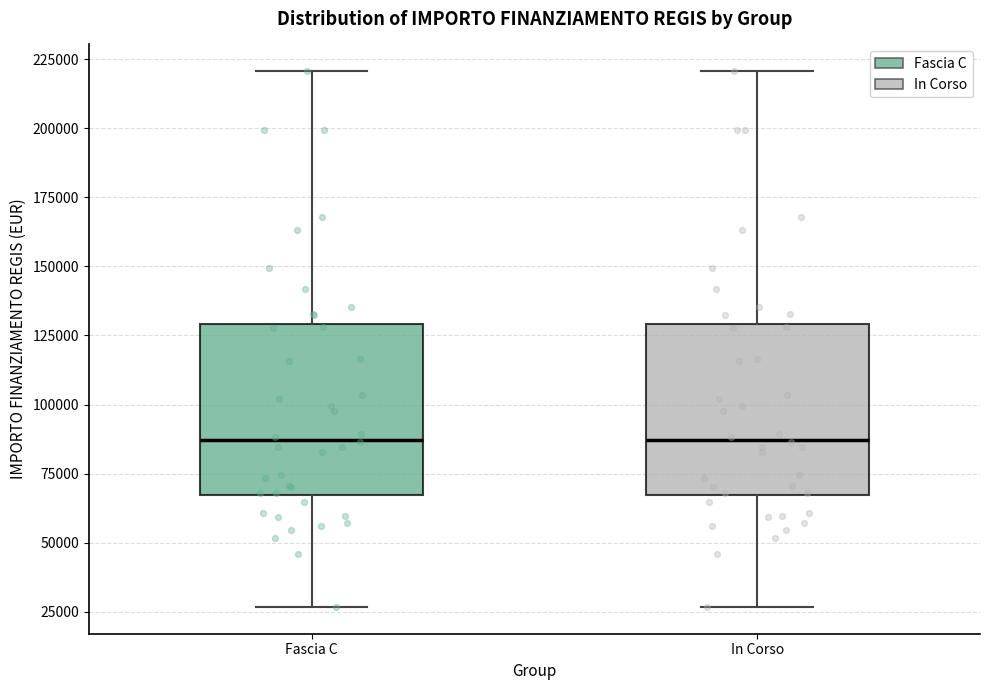

Where is the lower edge of the box for Fascia C on the y-axis? The values are not printed on the chart, so give them approximately, as read against the axis.

65000